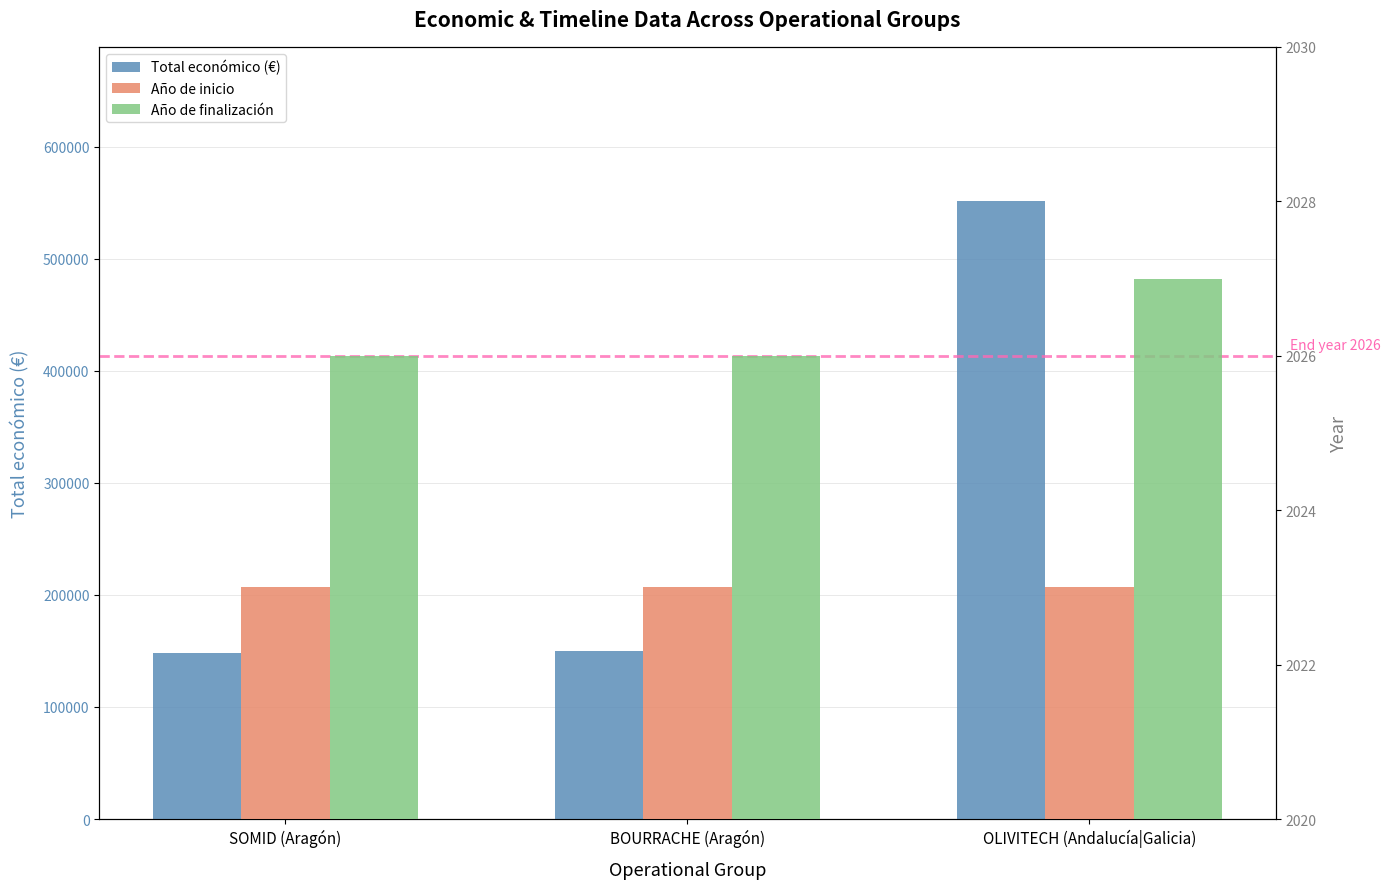

What is the spread (max minus min) of values at OLIVITECH (Andalucía|Galicia)?

549173